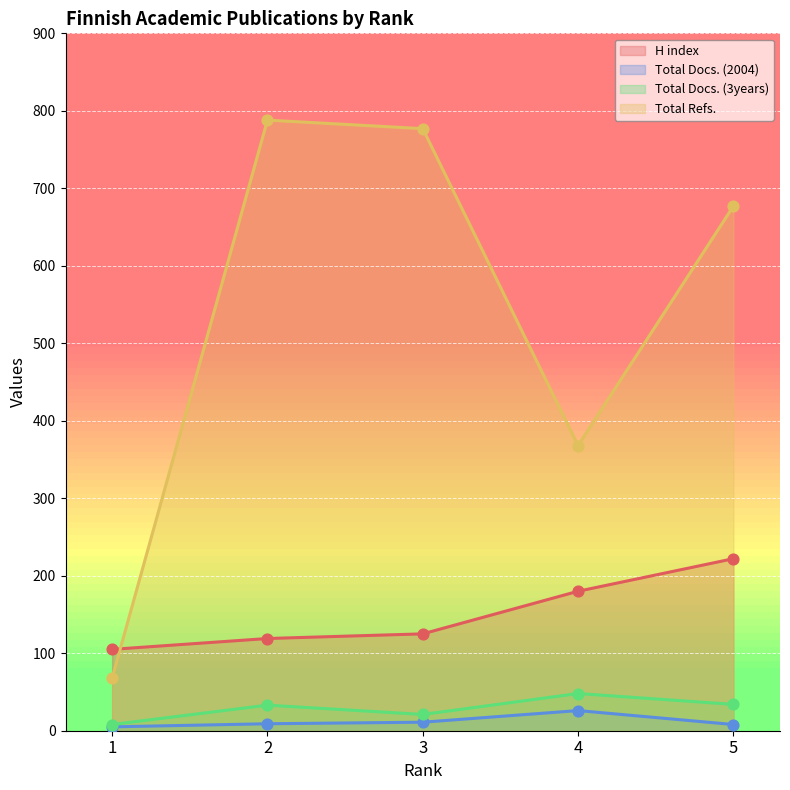

Which series has the largest Y range (max minus min)?

Total Refs.